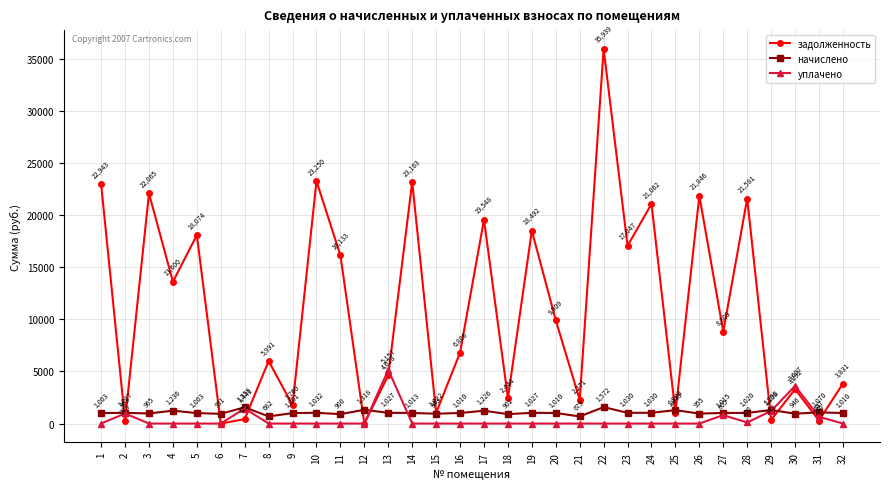

How many intersections are there between задолженность and начислено?

12